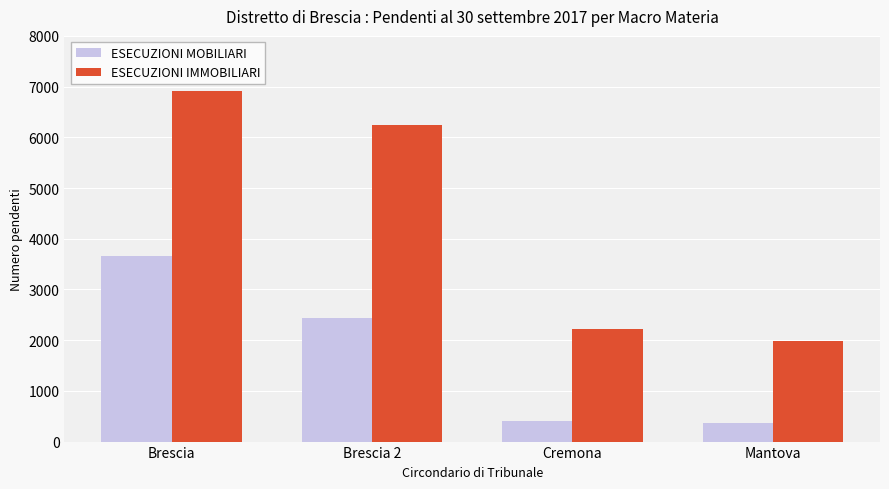

What is the approximate value of ESECUZIONI IMMOBILIARI at Cremona, to the nearest 50?

2250